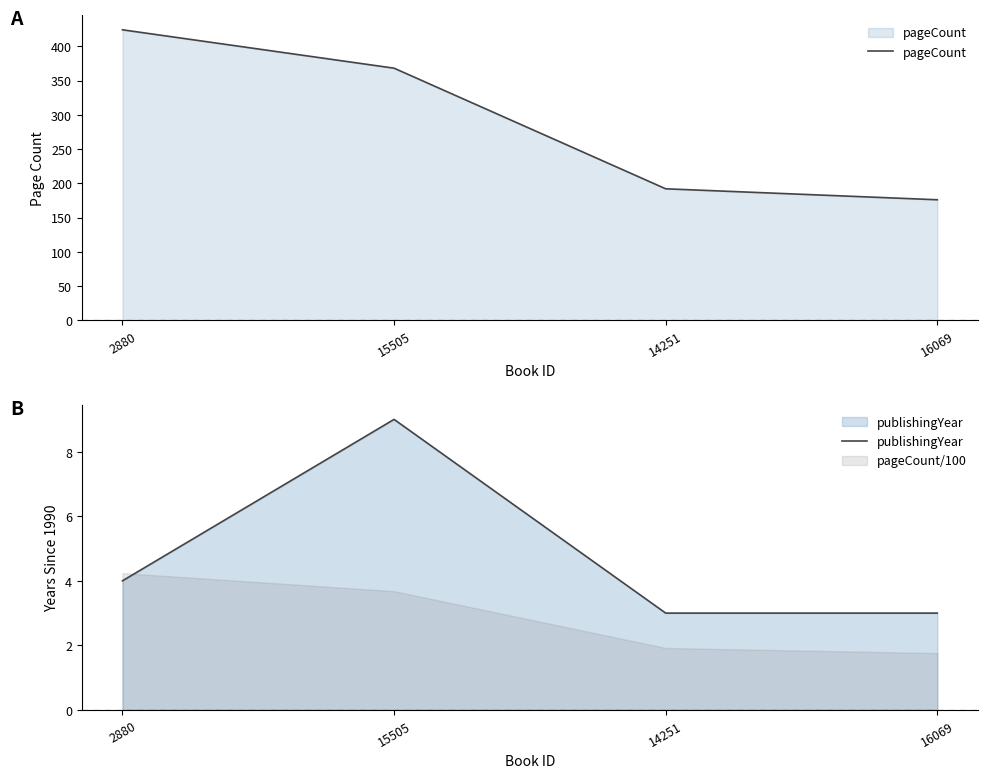

How many lines are shown in the chart?

2